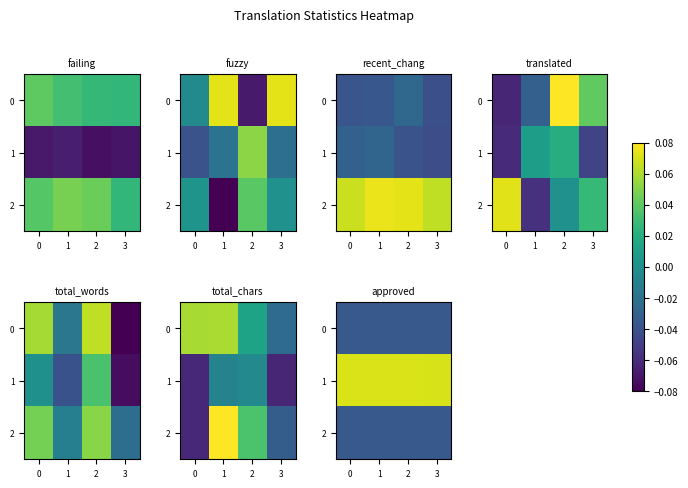

The row_0 series shows -0.0 at 1. True or false?

False